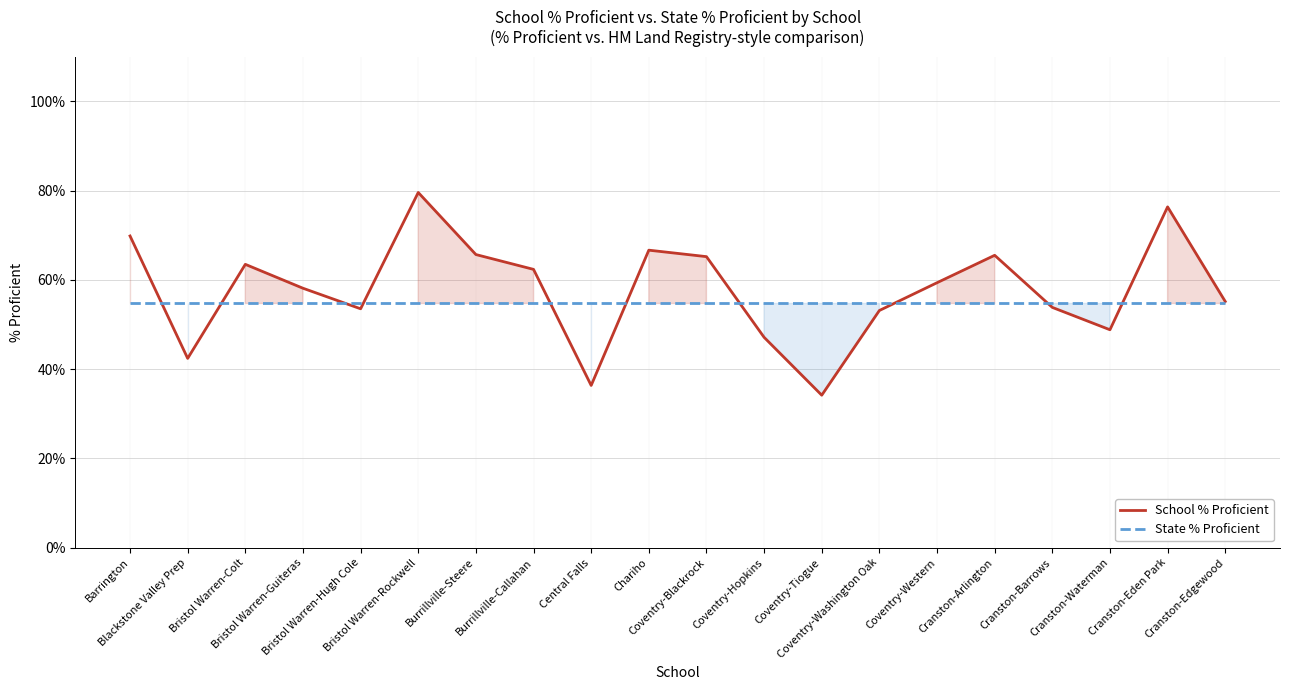

What is the label of the 6th point from the right?

Coventry-Western